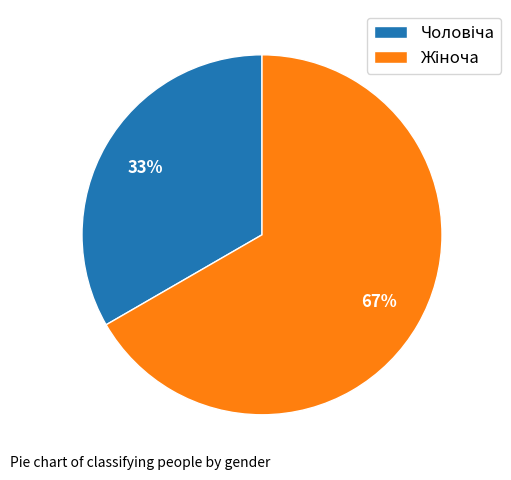

Is there a majority slice in this chart?

Yes